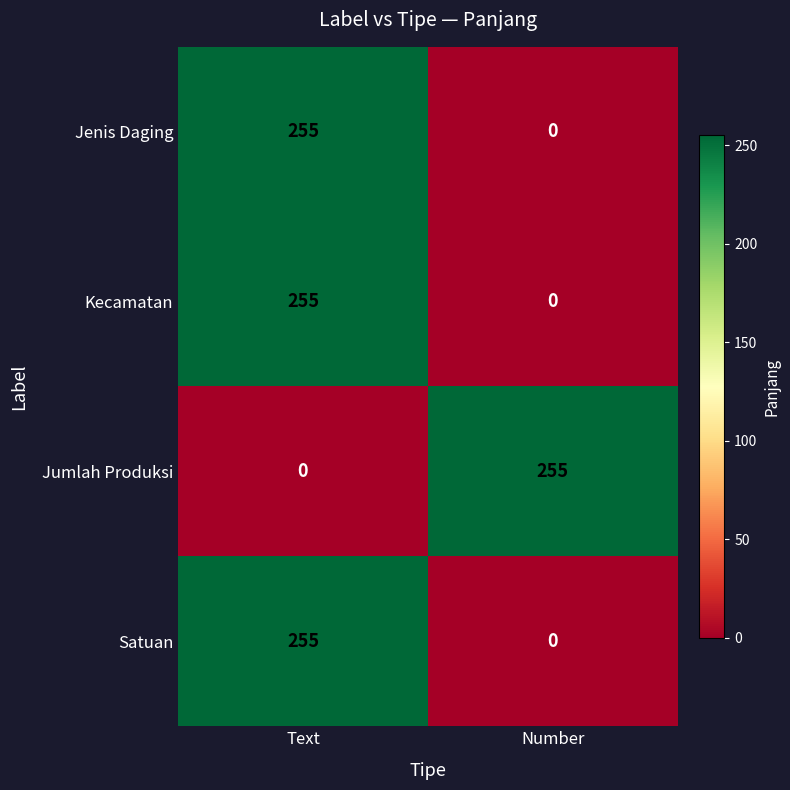

At how many categories does at least one series exceed 94?

2